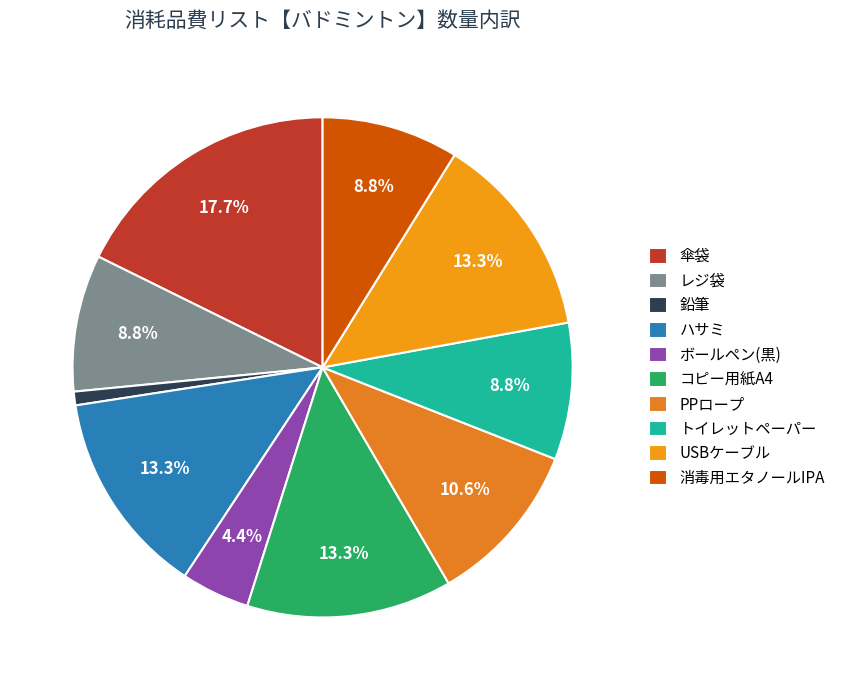

To the nearest percent, what is the combined percentage of USBケーブル and コピー用紙A4?

27%